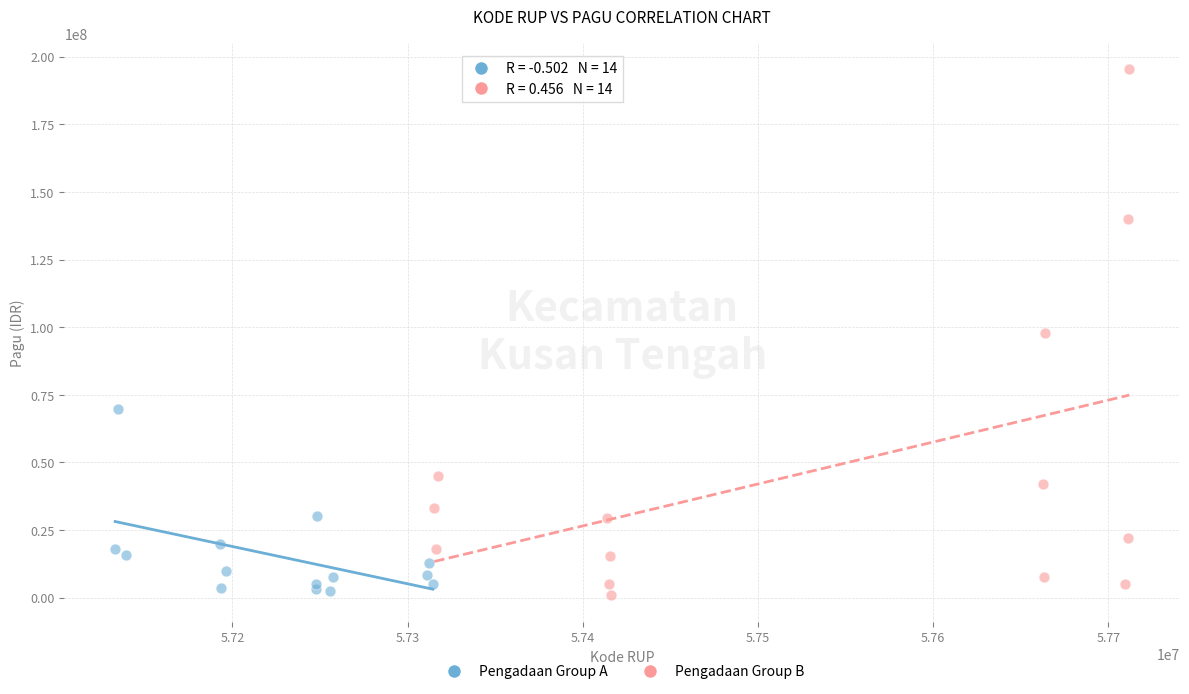

Which series contains the highest Y value?

Pengadaan Group B